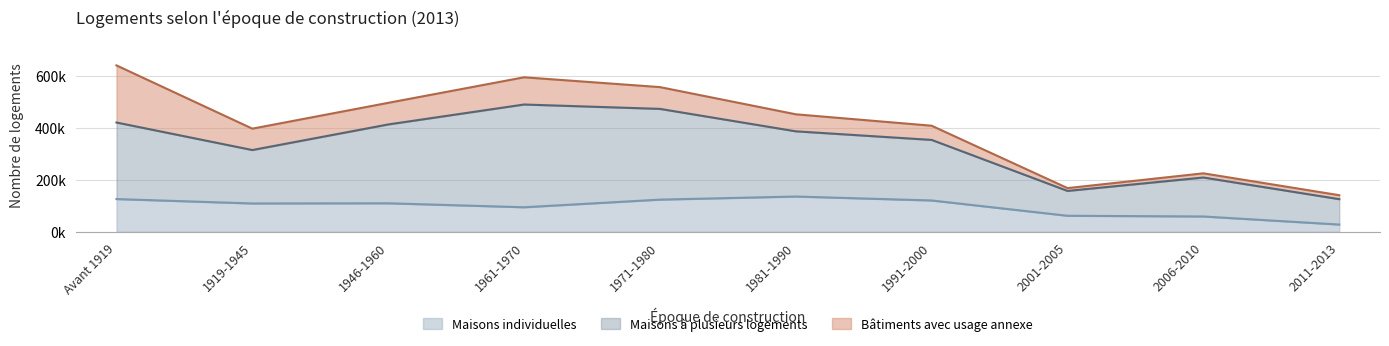

What is the average value of the Maisons individuelles series?

96803